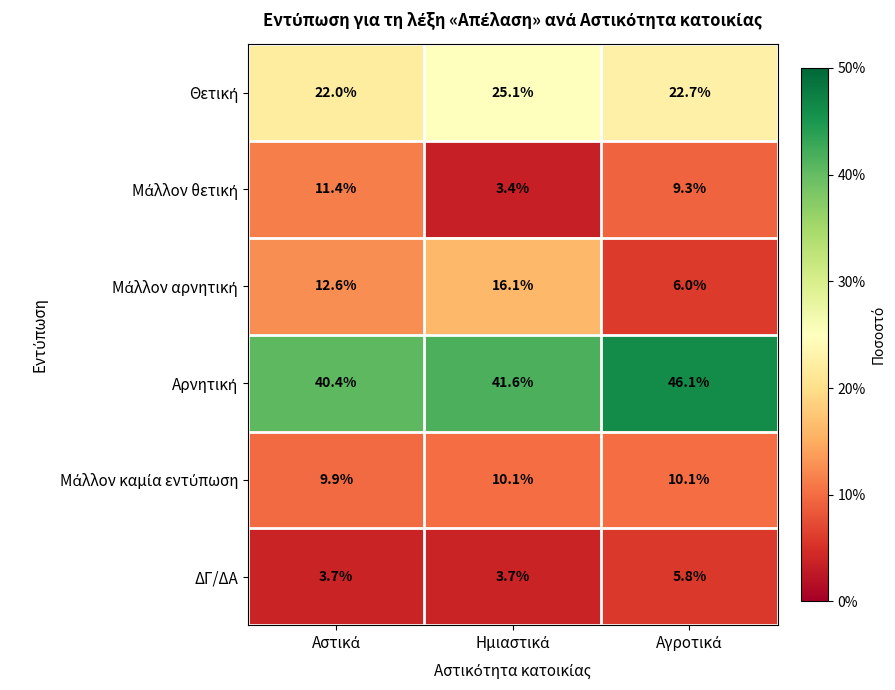

What is the minimum value shown in the chart?

3.4